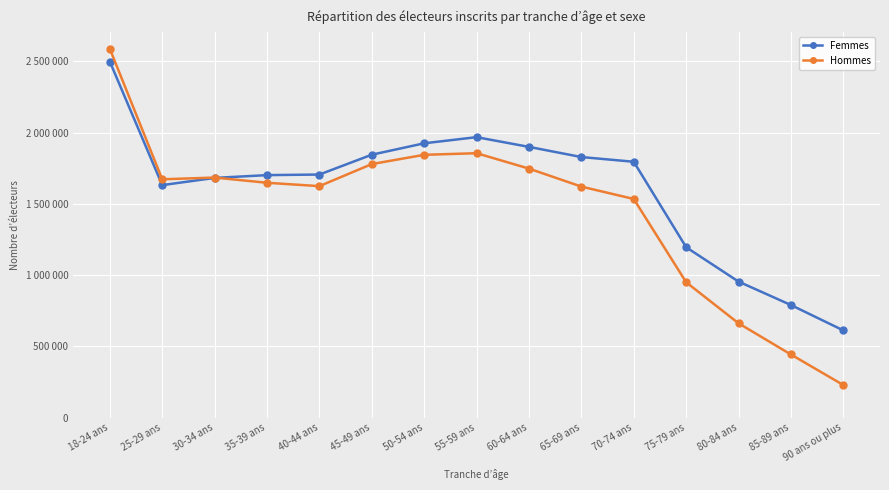

What are all the series names shown in the legend?

Femmes, Hommes